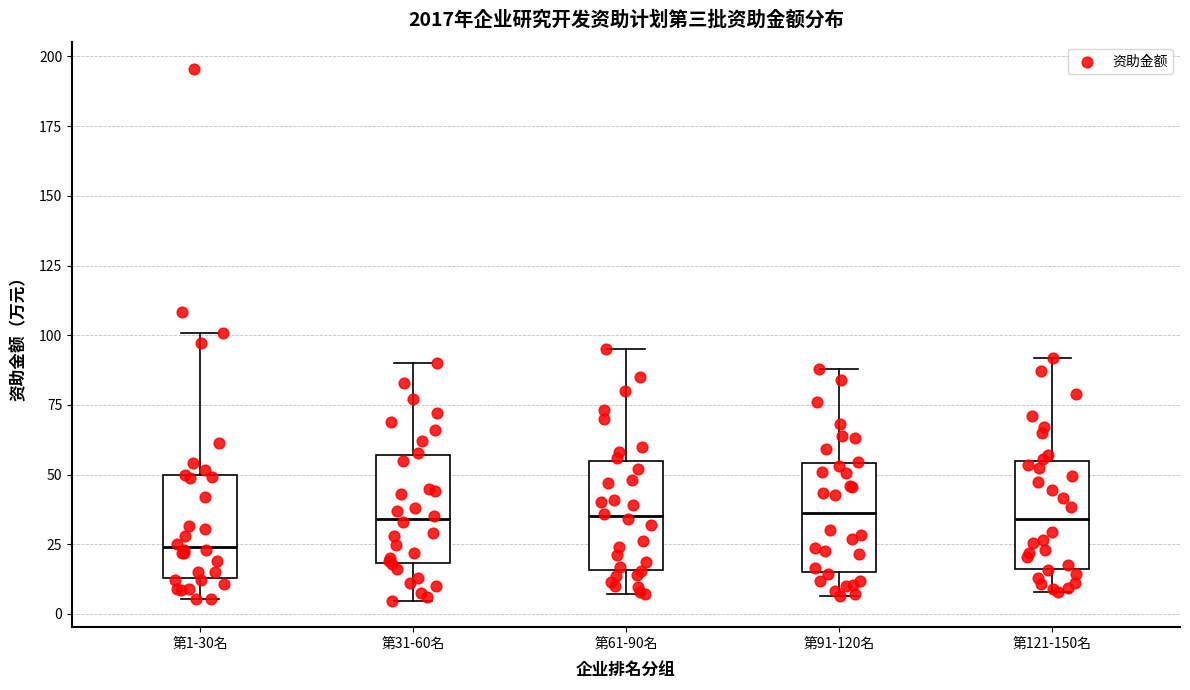

Where does the upper whisker of the box for 第61-90名 end on the y-axis? The values are not printed on the chart, so give them approximately, as read against the axis.

95